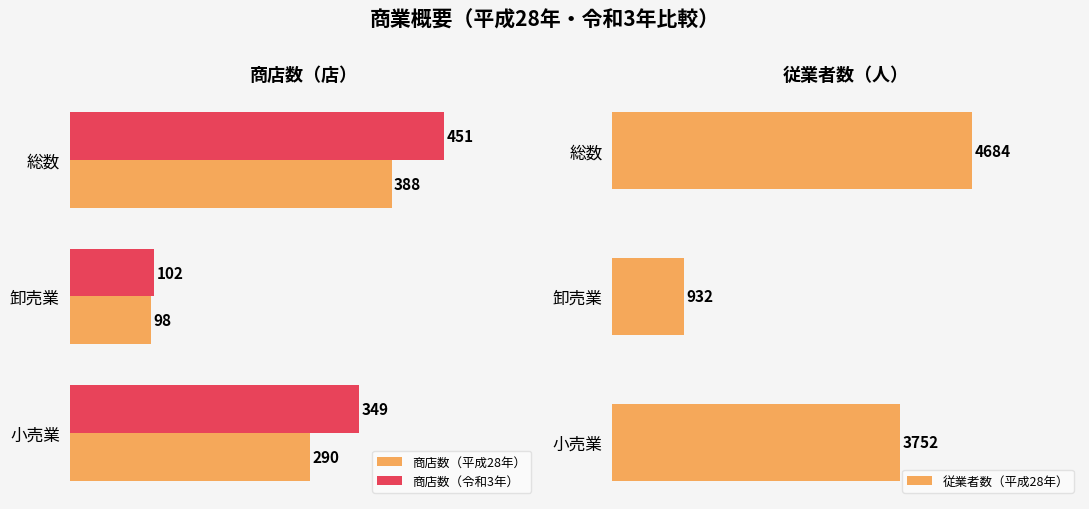

What are all the series names shown in the legend?

商店数（平成28年）, 商店数（令和3年）, 従業者数（平成28年）